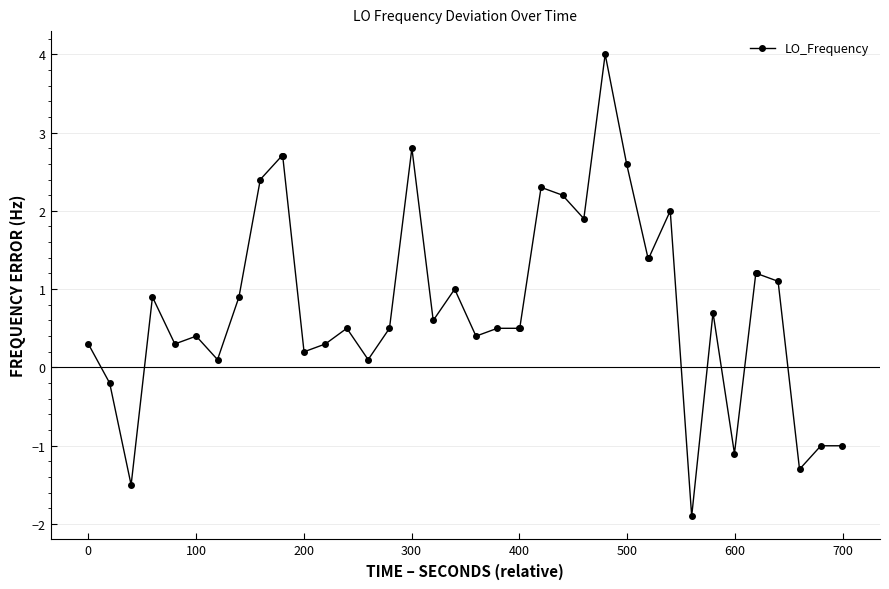

What is the minimum value shown in the chart?

-1.9